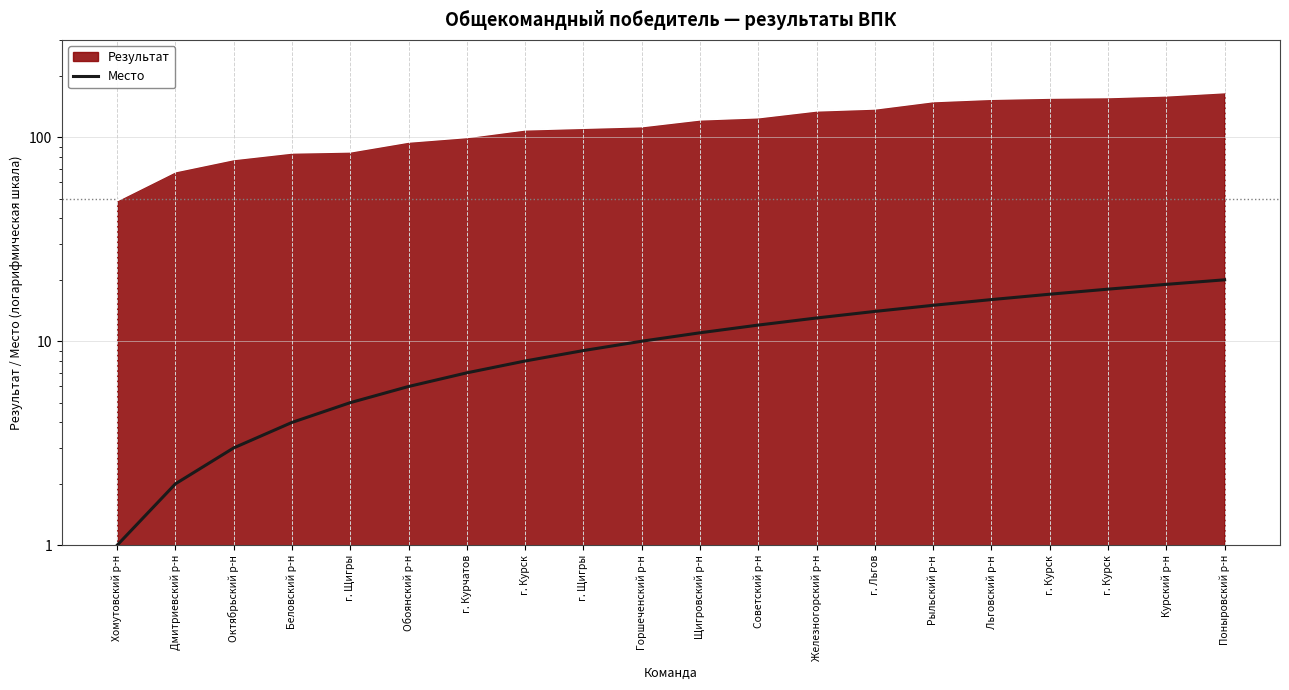

What is the difference between the maximum and minimum values?

19